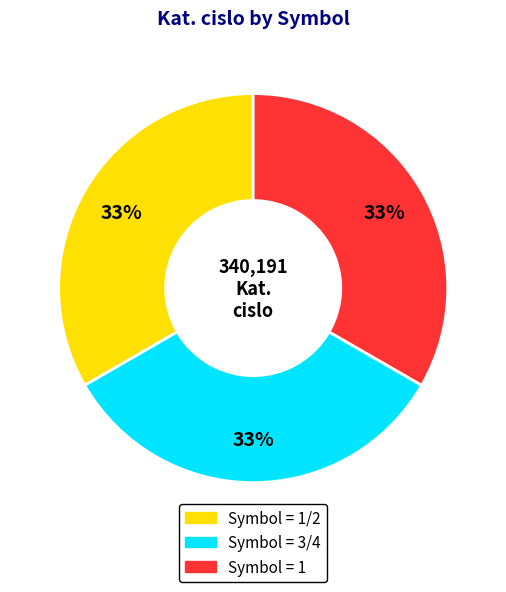

Does any single category account for the majority?

No